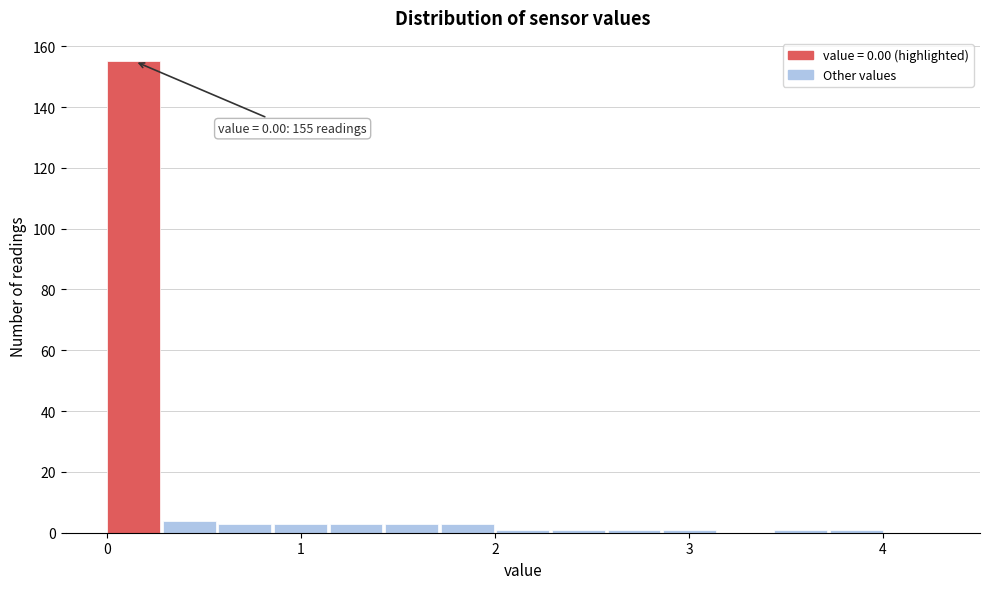

Around what value on the x-axis is the tallest bar? Give the approximate position of its centre, as read against the axis.

0.1